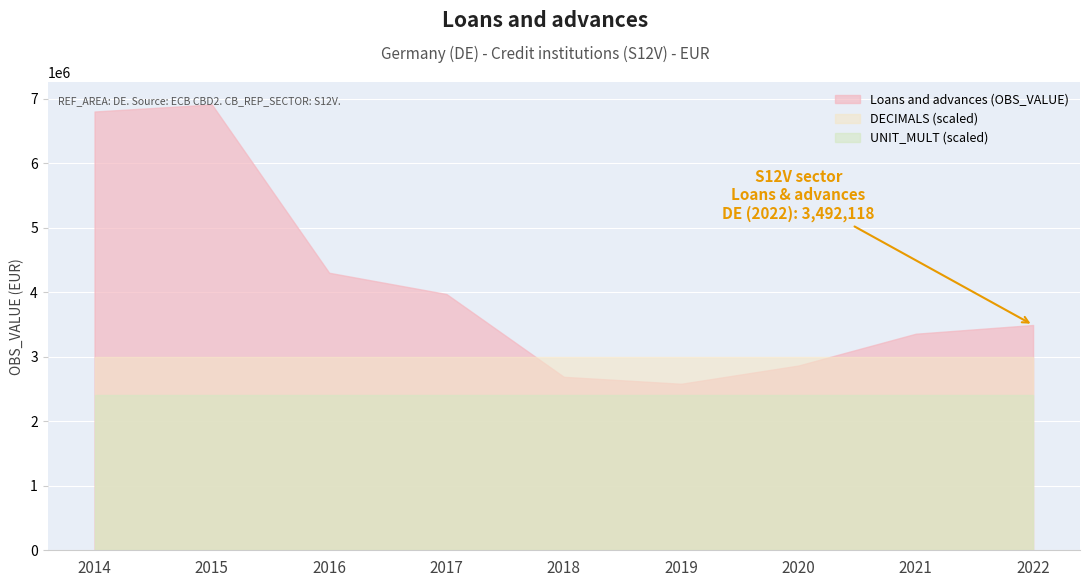

What are all the series names shown in the legend?

Loans and advances (OBS_VALUE), DECIMALS (scaled), UNIT_MULT (scaled)